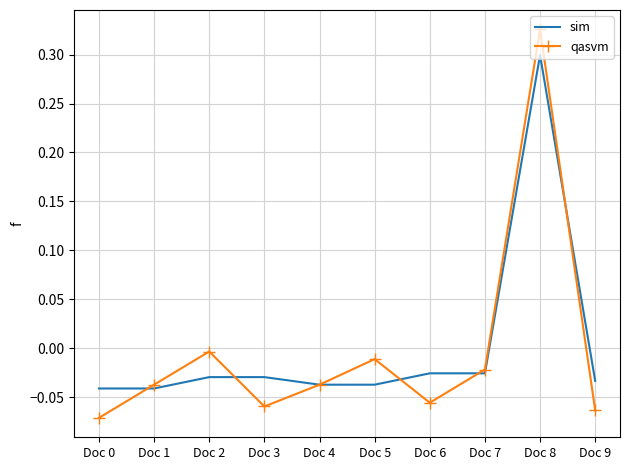

Which category has the highest value in the qasvm series?

Doc 8